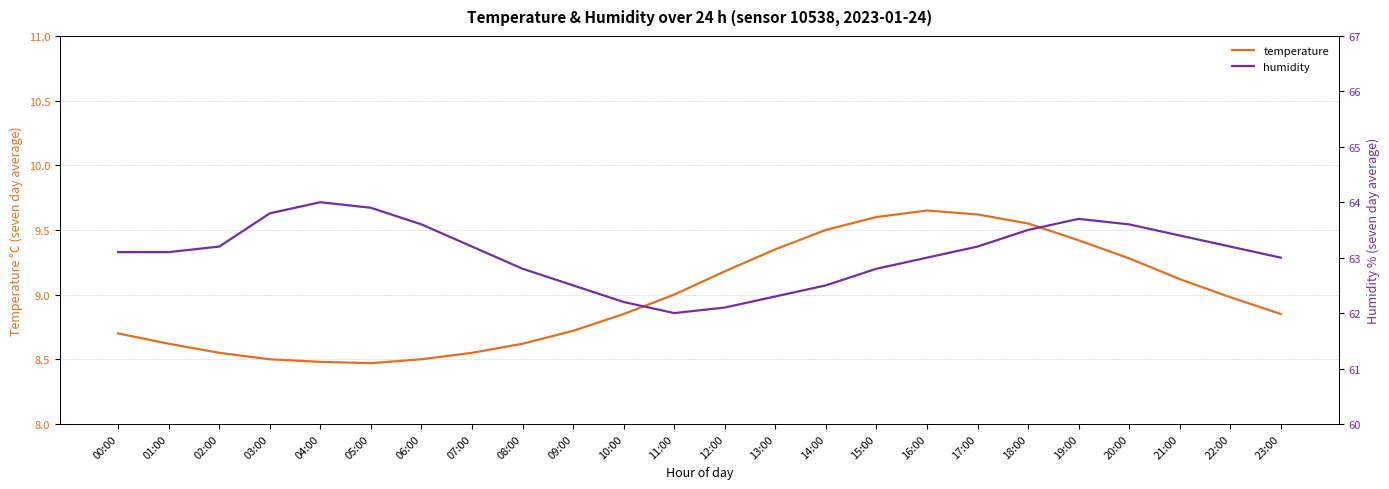

In temperature, how many points are higher than both neighbors (excluding endpoints)?

1